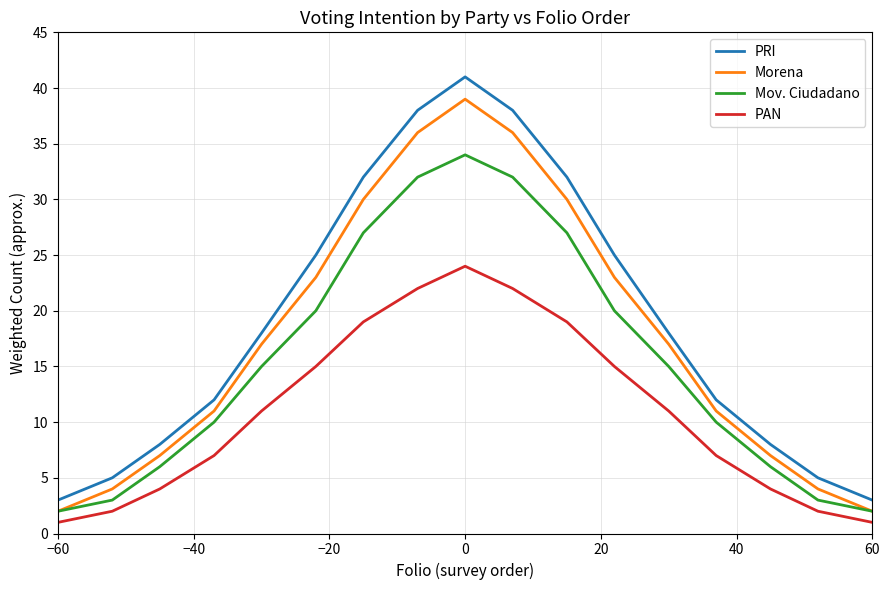

What is the sum of all PRI values?

323